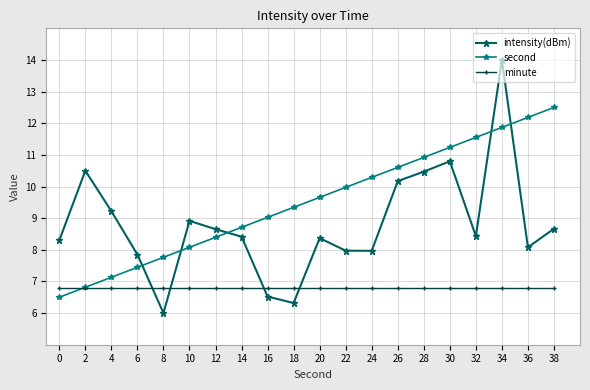

What is the value of the intensity(dBm) point at the 14th from the left?

10.2